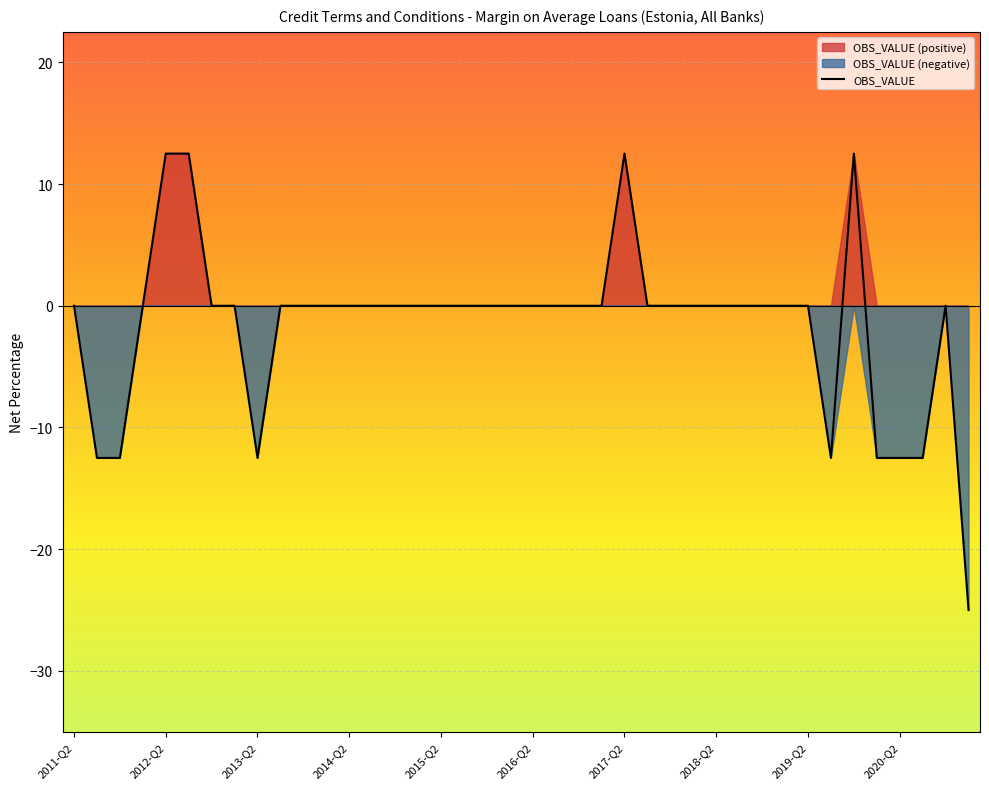

True or false: the data has more than 2 interior local peaks.

True